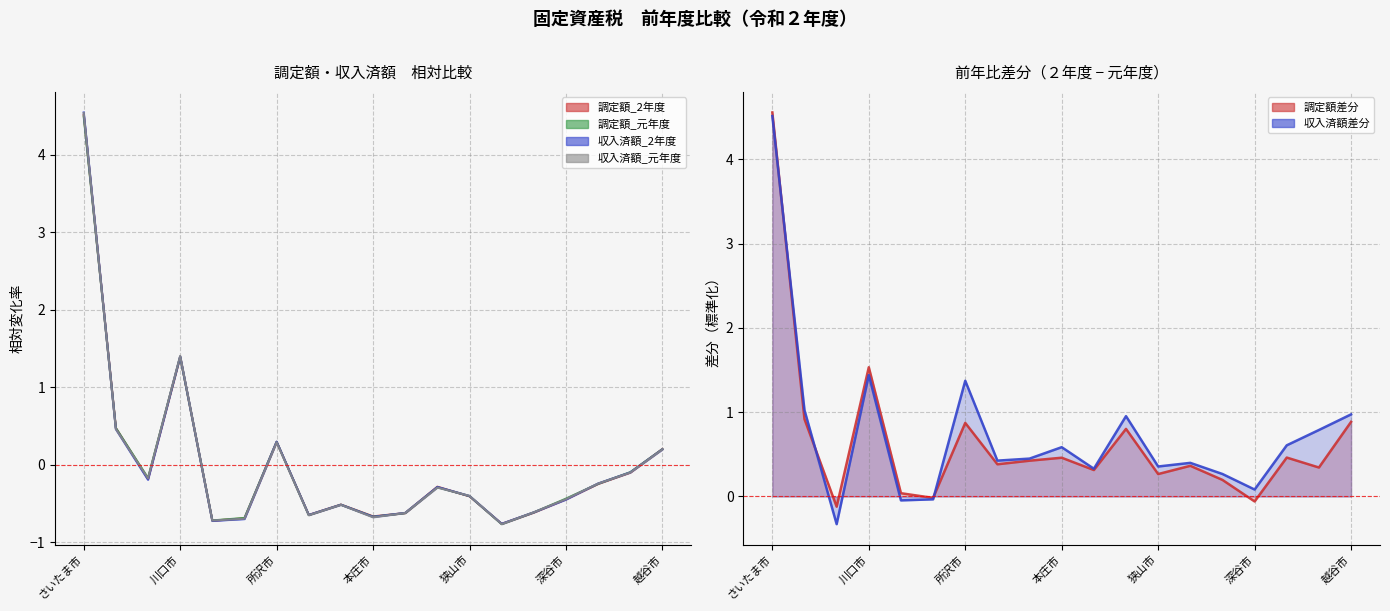

At which category is the sum across all series the highest?

さいたま市